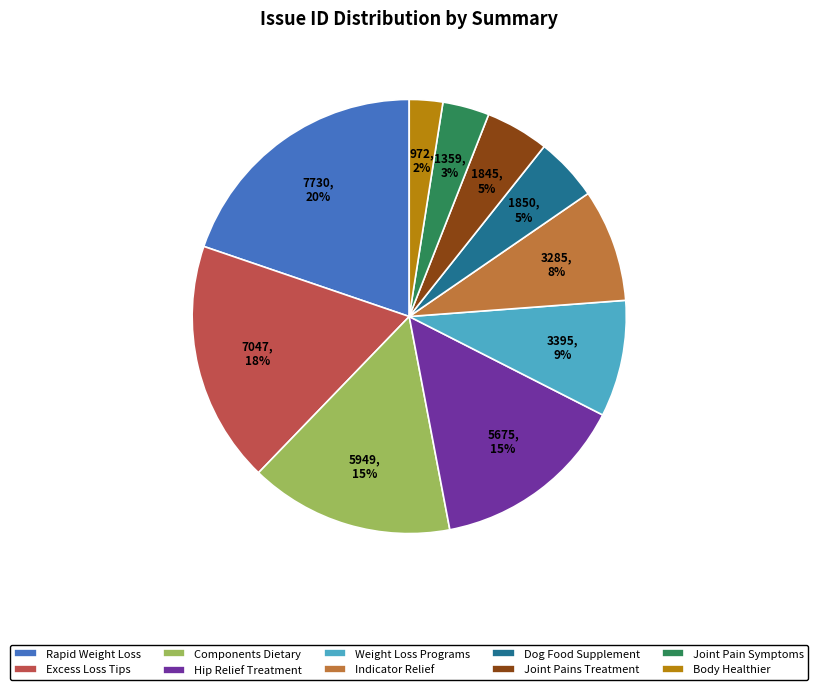

Does Joint Pains Treatment account for over 50% of the chart?

No